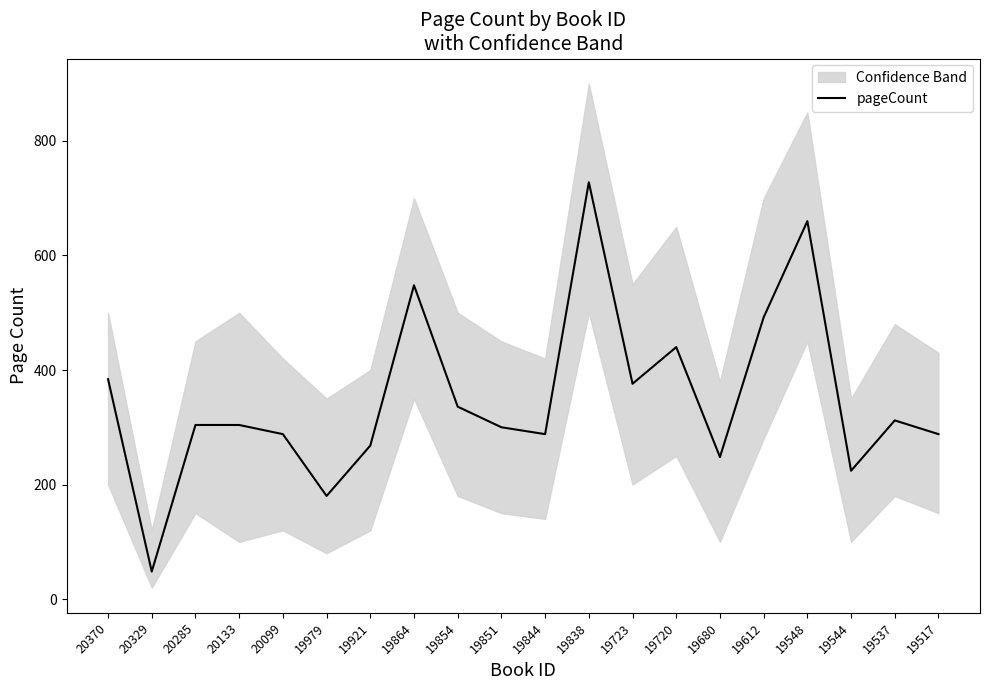

Which category has the highest value in the pageCount series?

19838